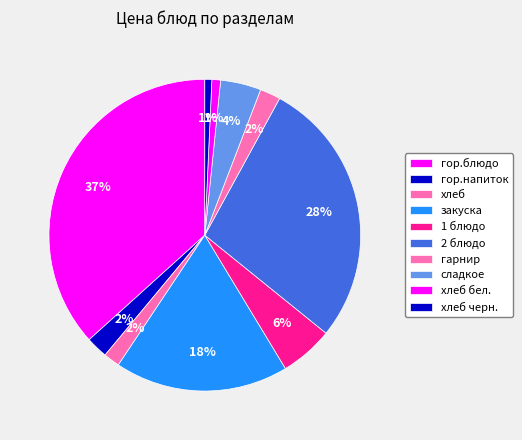

What percentage is the хлеб бел. slice, to the nearest percent?

1%